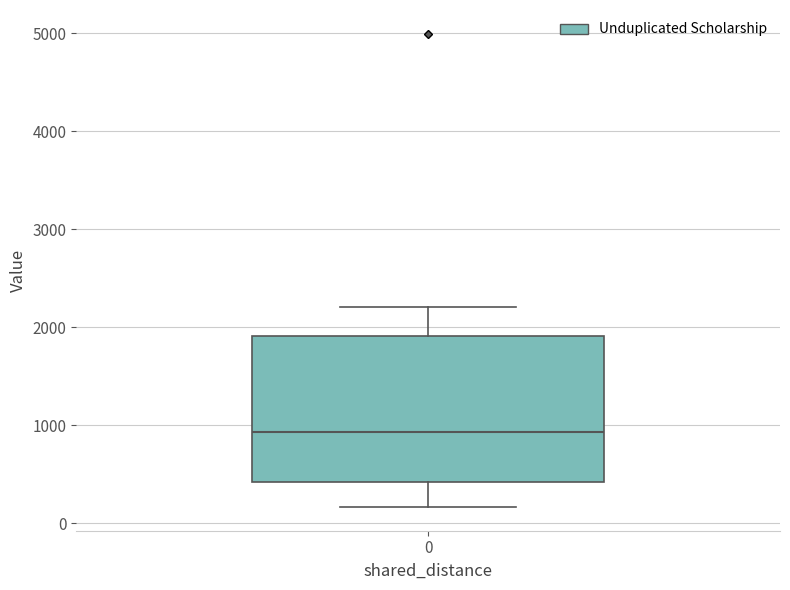

Read this box plot against the y-axis: the position of the median line, the range covered by the box, and the ends of both whiskers. The values are not printed on the chart, so give them approximately, as read against the axis.

median 900, box 400 to 1900, whiskers 200 to 2200